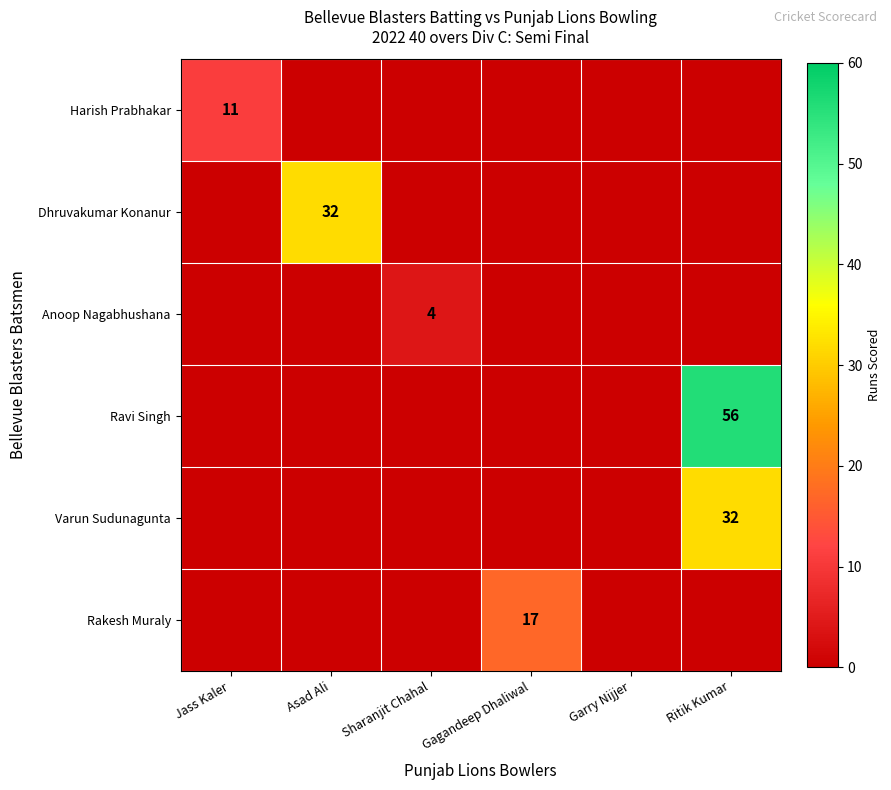

The Rakesh Muraly series shows 26 at Gagandeep Dhaliwal. True or false?

False